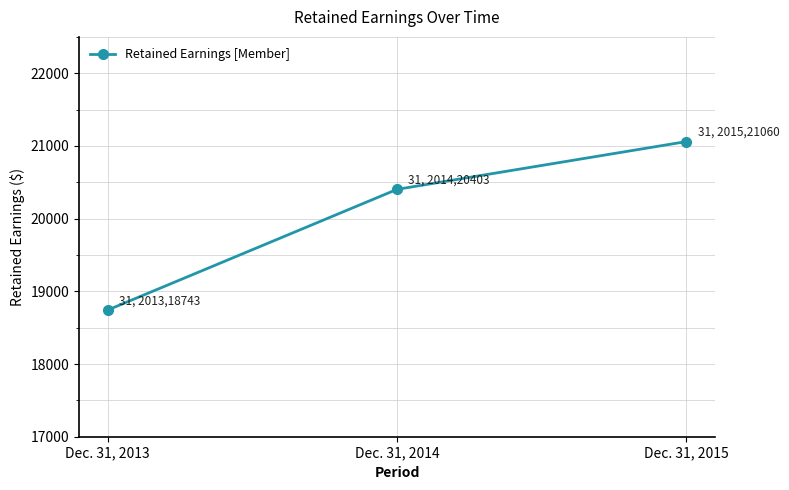

Read the value at Dec. 31, 2013, to the nearest 10.

18740